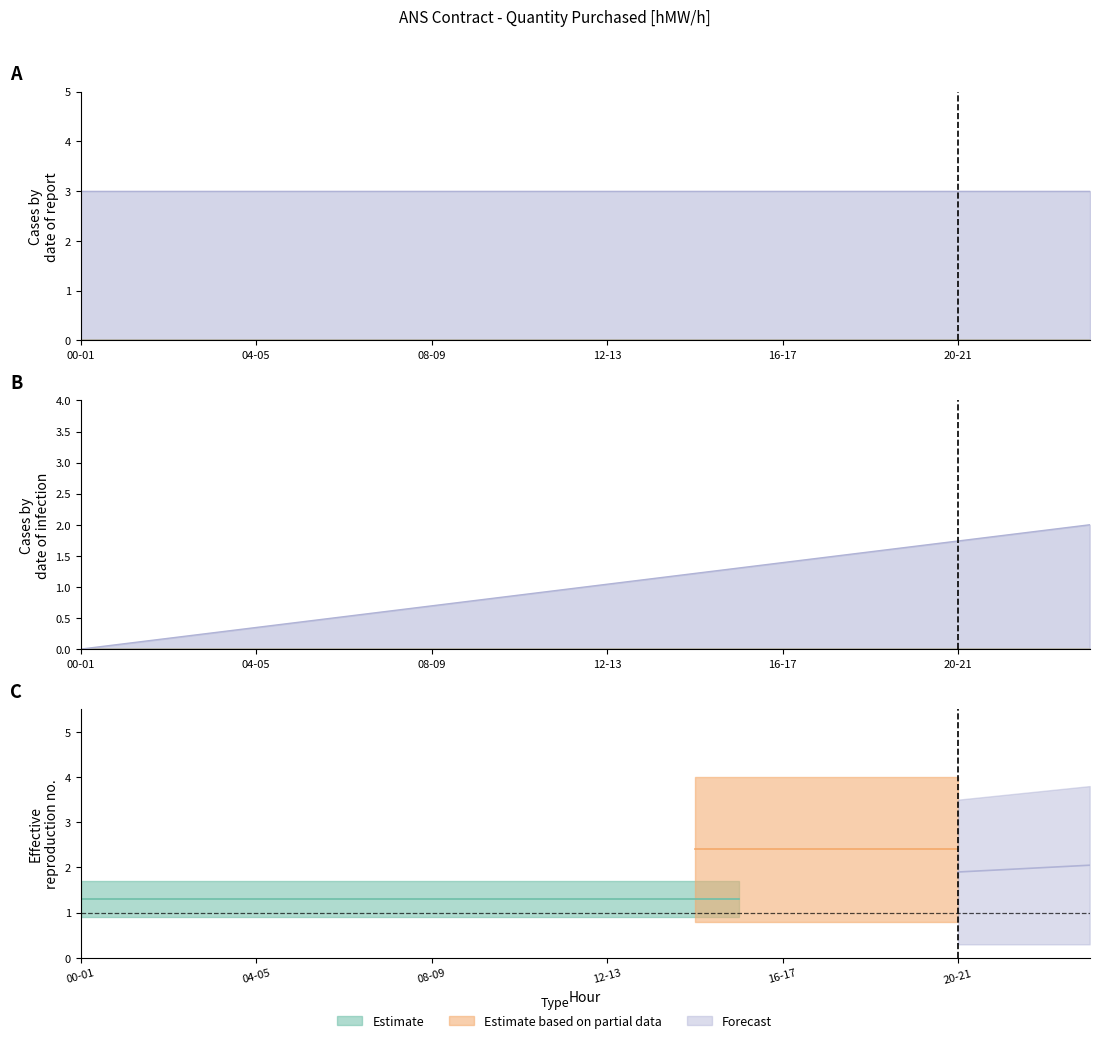

True or false: 04.12 (Mon) has more than 0 interior local peaks.

False